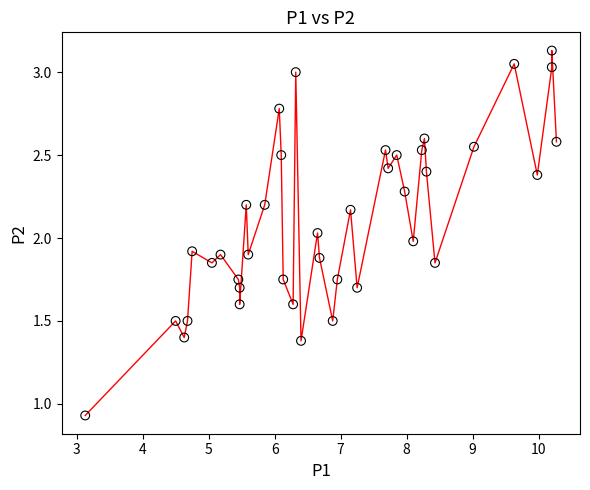

What is the range of X values (max minus min)?

7.1